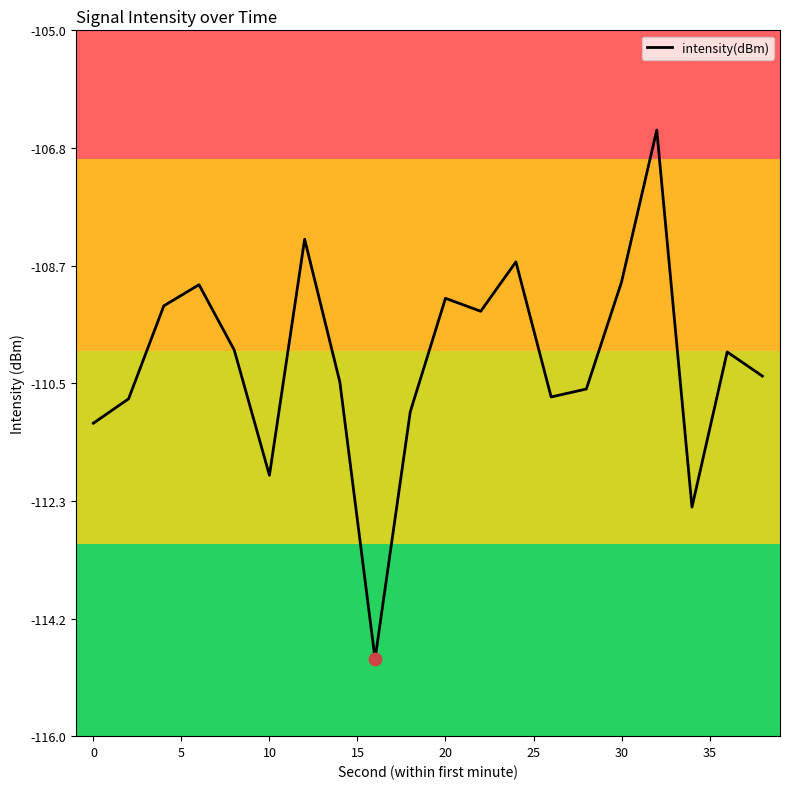

What is the difference between the maximum and minimum values?

8.2